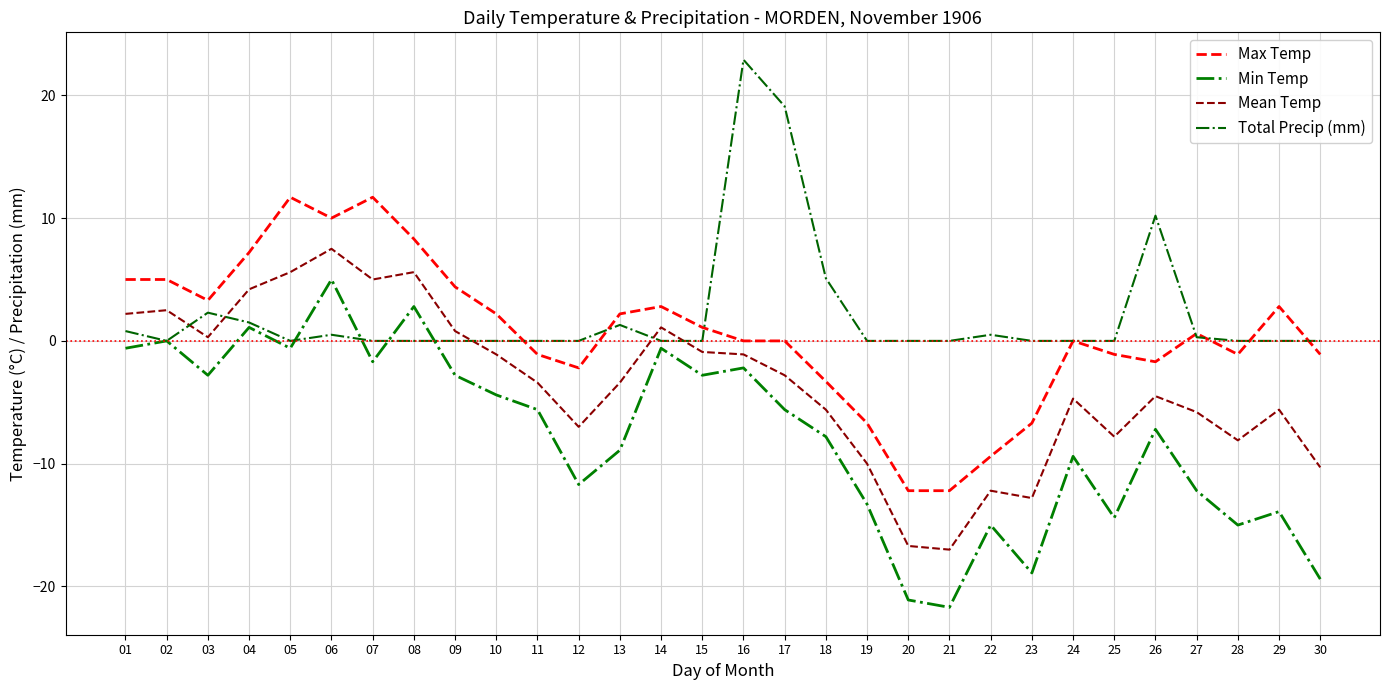

True or false: Max Temp has a value of 0.0 at 24.

True